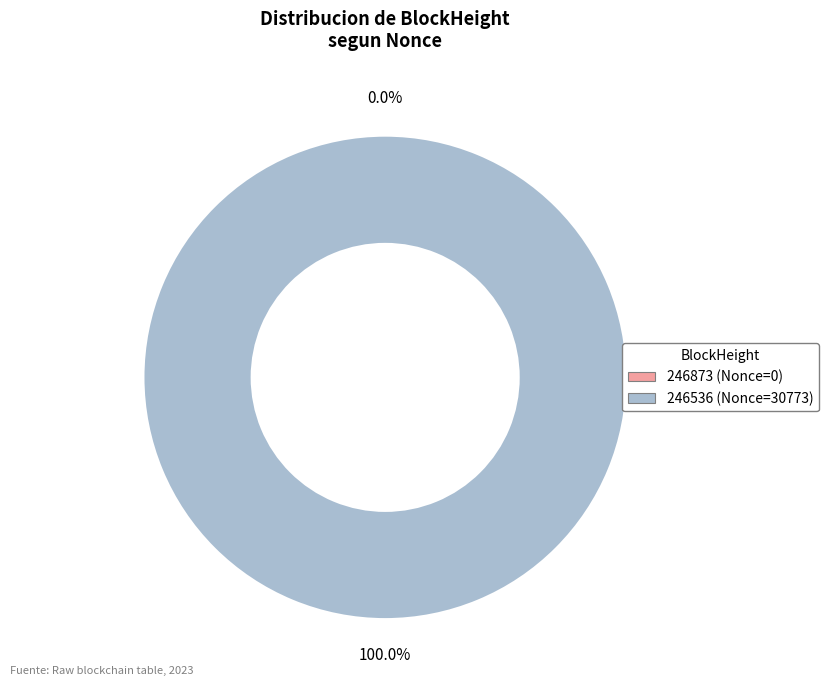

The 246873 slice represents 0% of the pie. True or false?

True